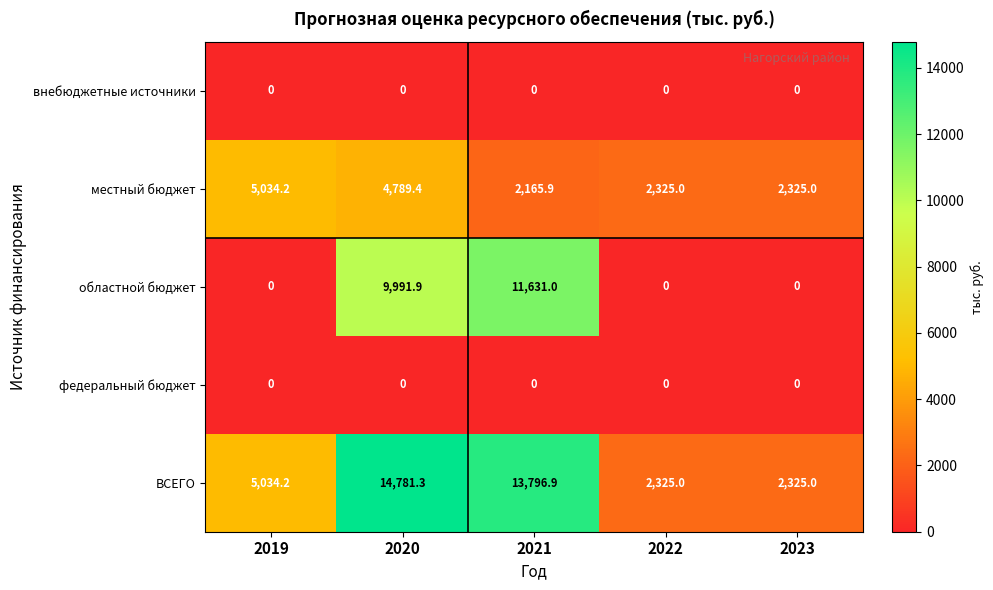

What is the total value across all series at 2019?

10068.4